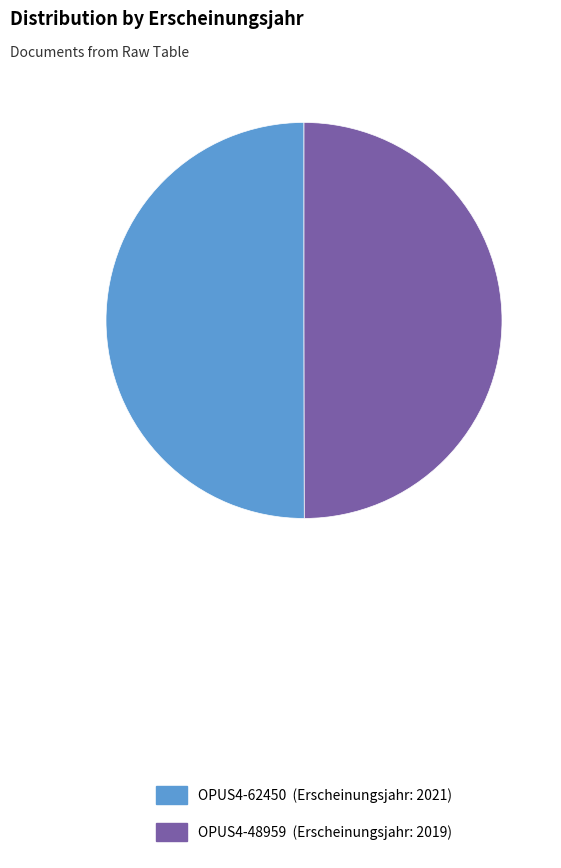

The OPUS4-48959 slice represents 50% of the pie. True or false?

True